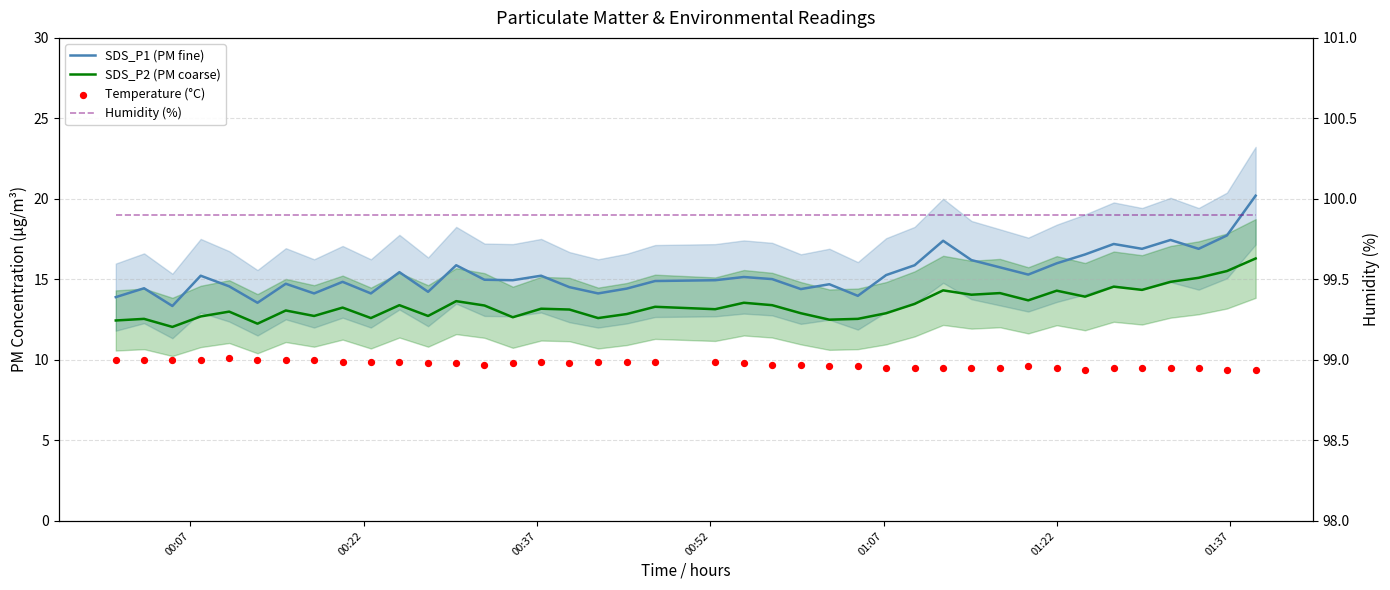

Is the value of SDS_P2 (PM coarse) at 7 greater than the value of Temperature (°C) at 11?

Yes